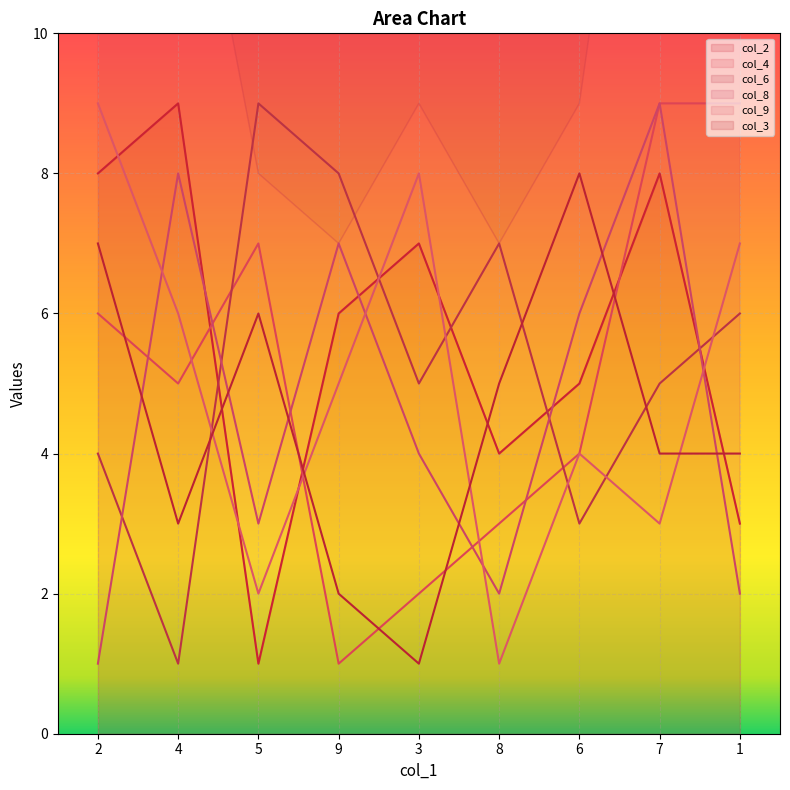

At which category does the chart reach its minimum across all series?

5